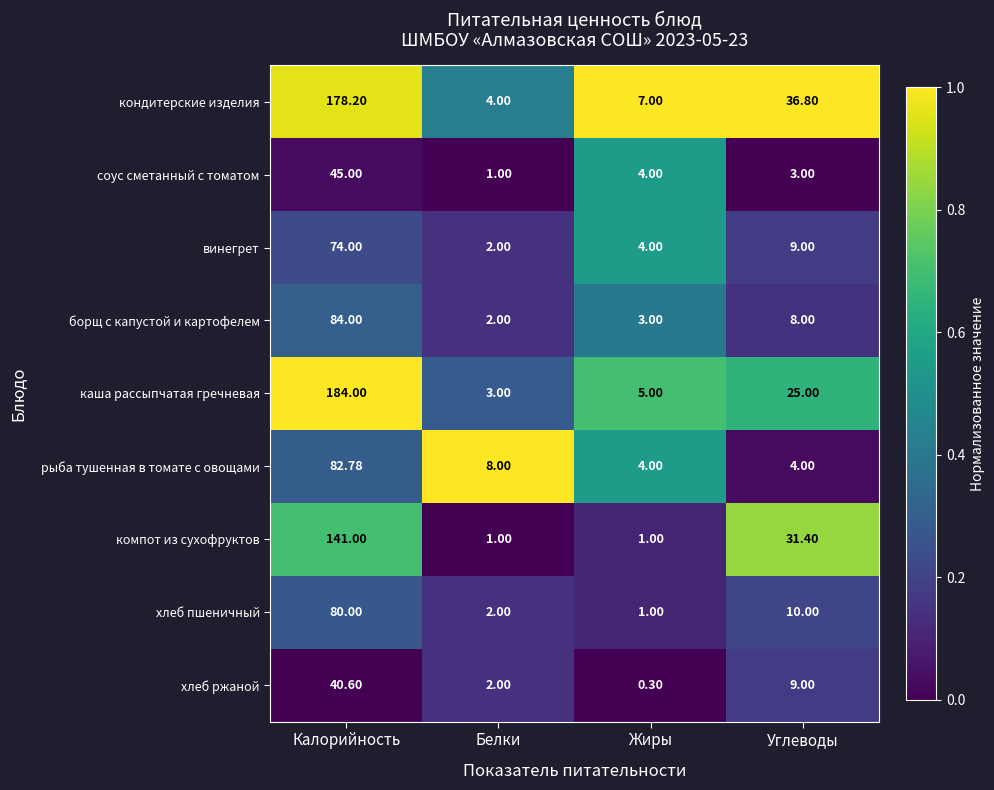

Where does the соус сметанный с томатом series first go above 4?

Калорийность